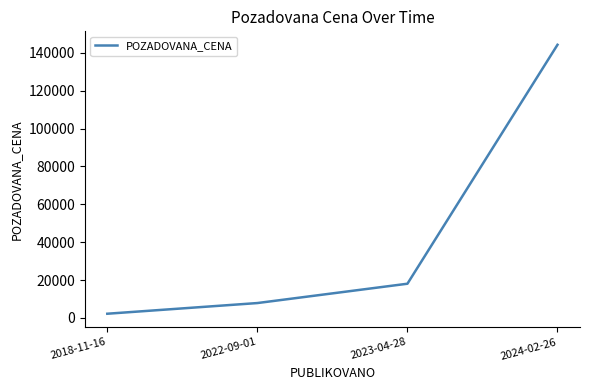

How many series are shown in this chart?

1